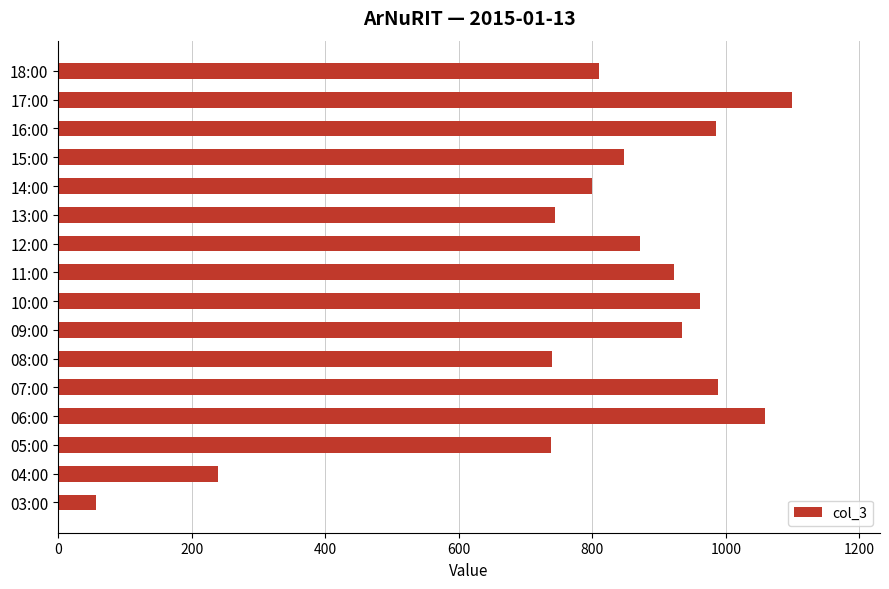

What is the smallest value displayed?

57